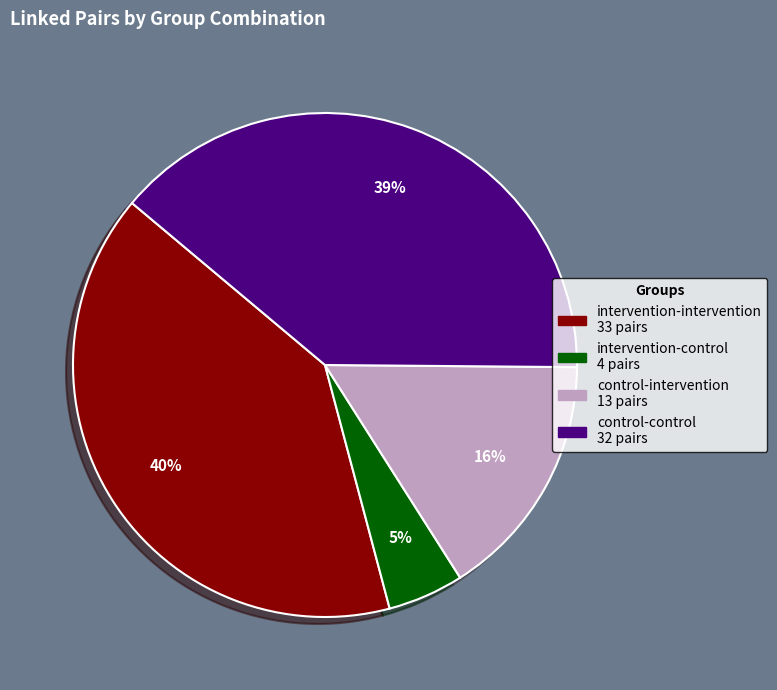

To the nearest percent, what is the average slice percentage?

25%